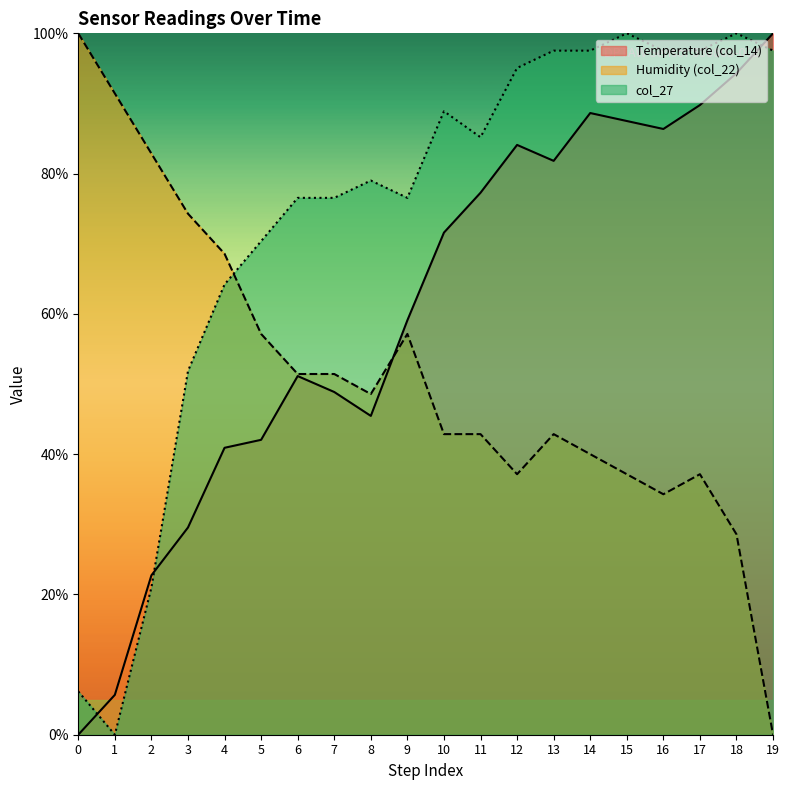

At which category is the sum across all series the highest?

14